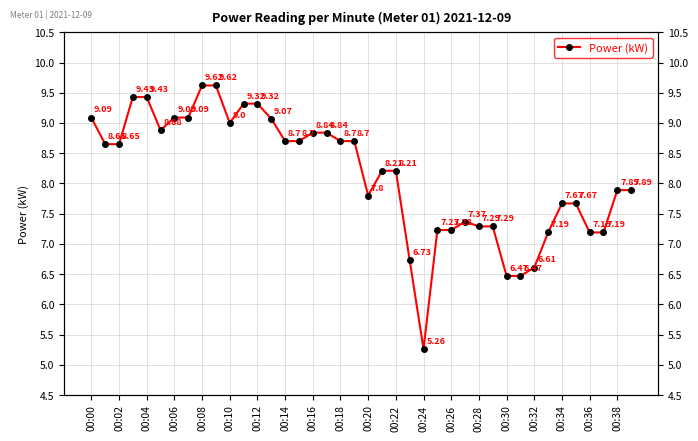

Which category has the lowest value across all series?

00:24